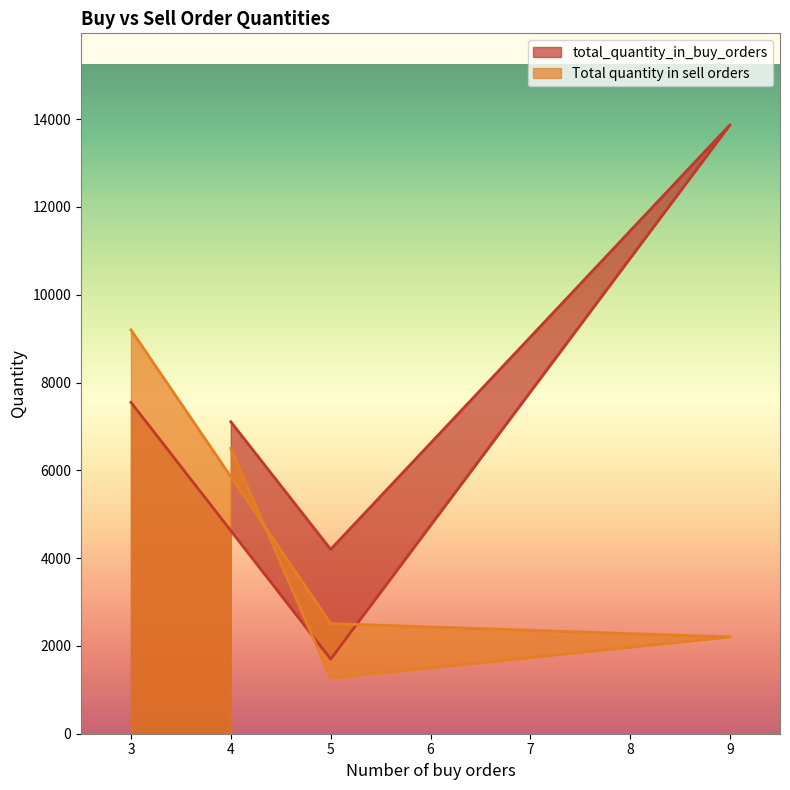

What is the value of the total_quantity_in_buy_orders point at the 4th from the left?

4200